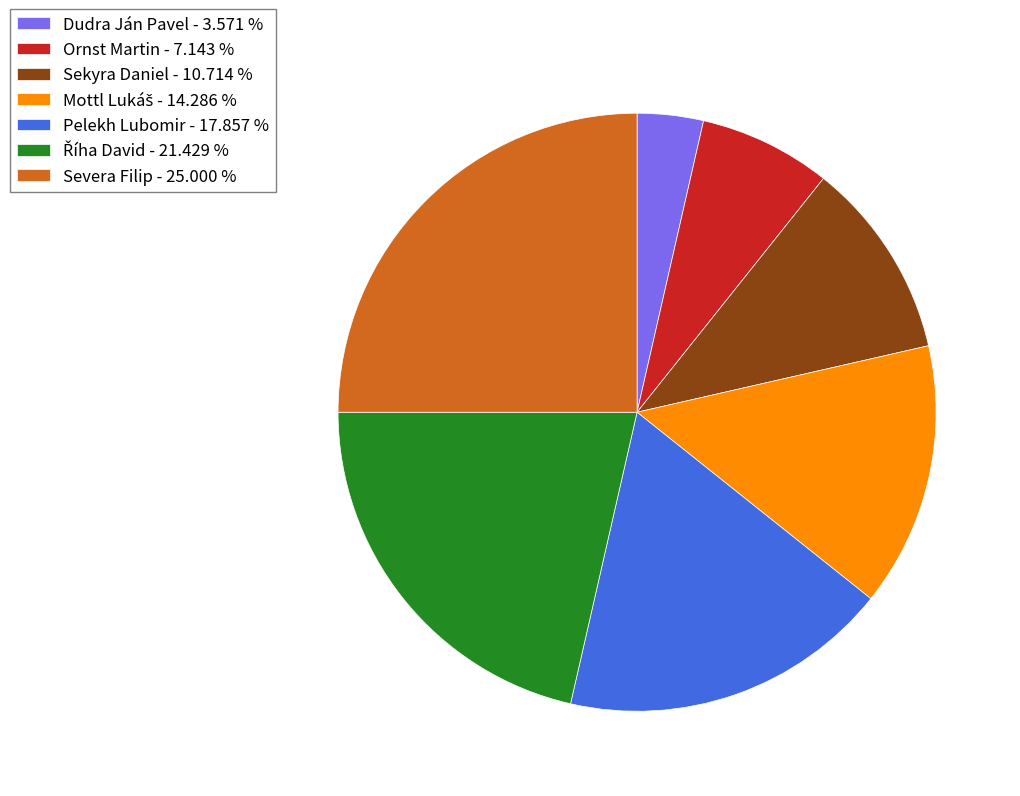

Is the sum of Sekyra Daniel and Severa Filip greater than half?

No